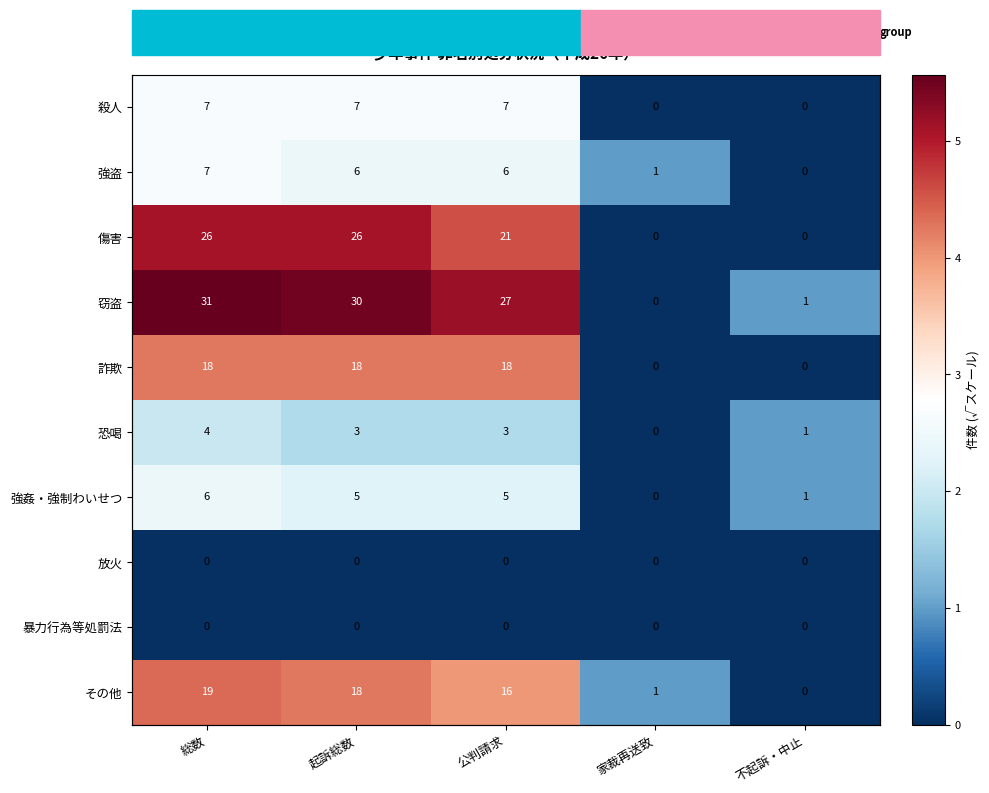

Where is 傷害 nearest to the value 2?

家裁再送致